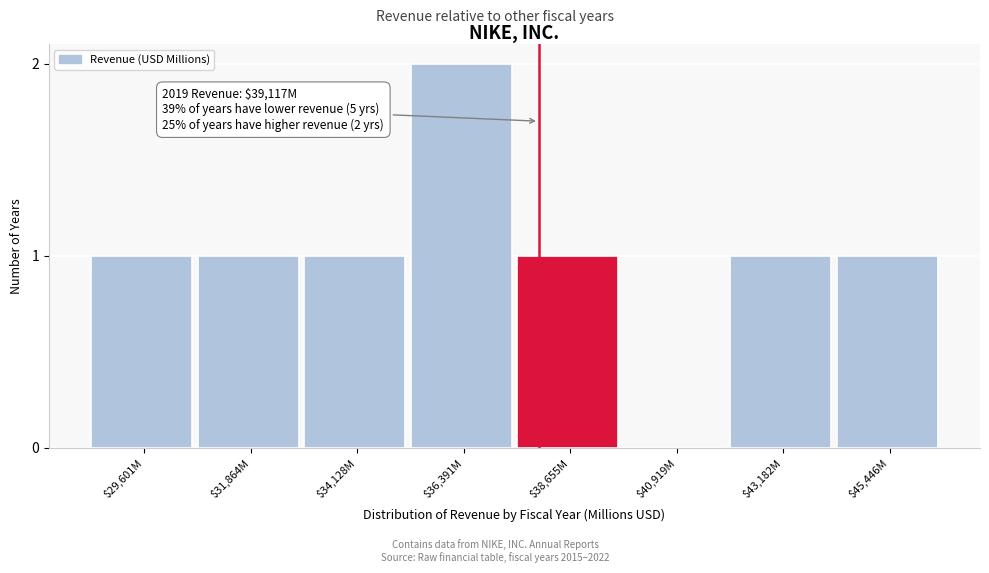

What is the sum of all values?

8